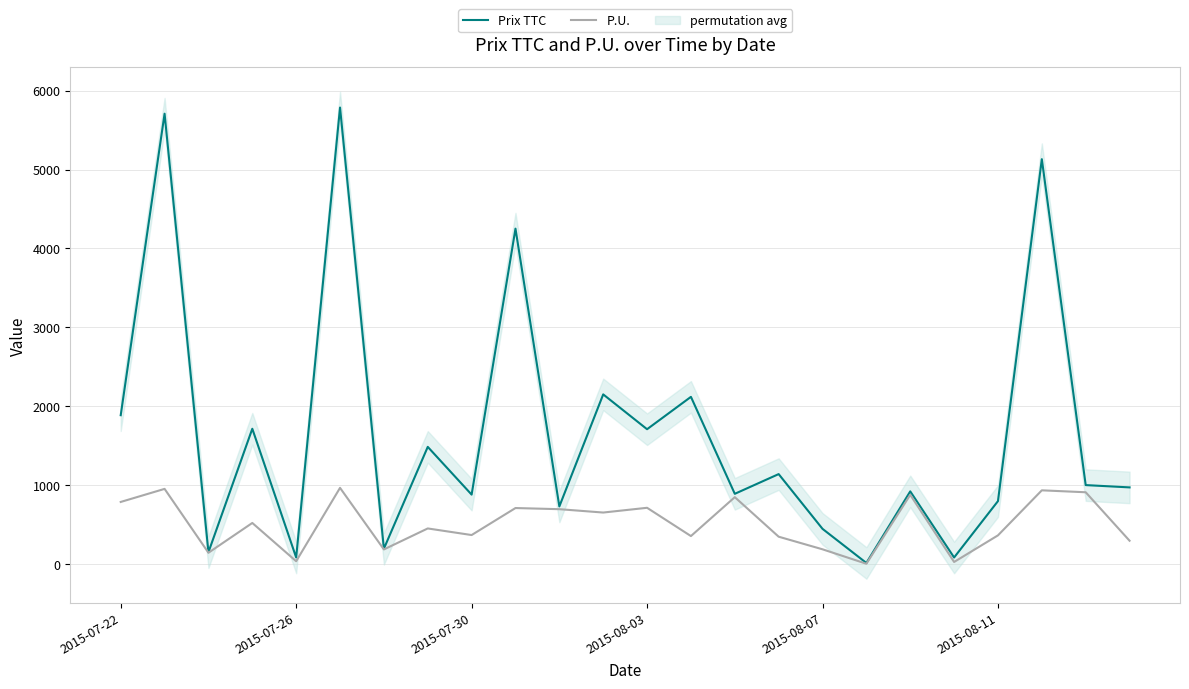

The value of Prix TTC at 15 is 1138.6. True or false?

True